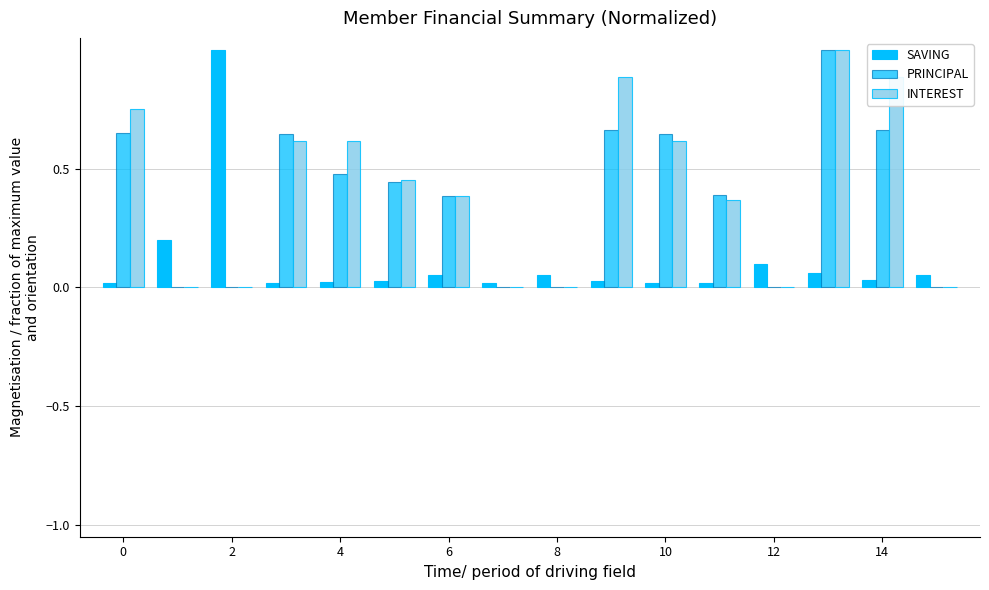

What is the difference between the maximum and second lowest values in the PRINCIPAL series?

1.0